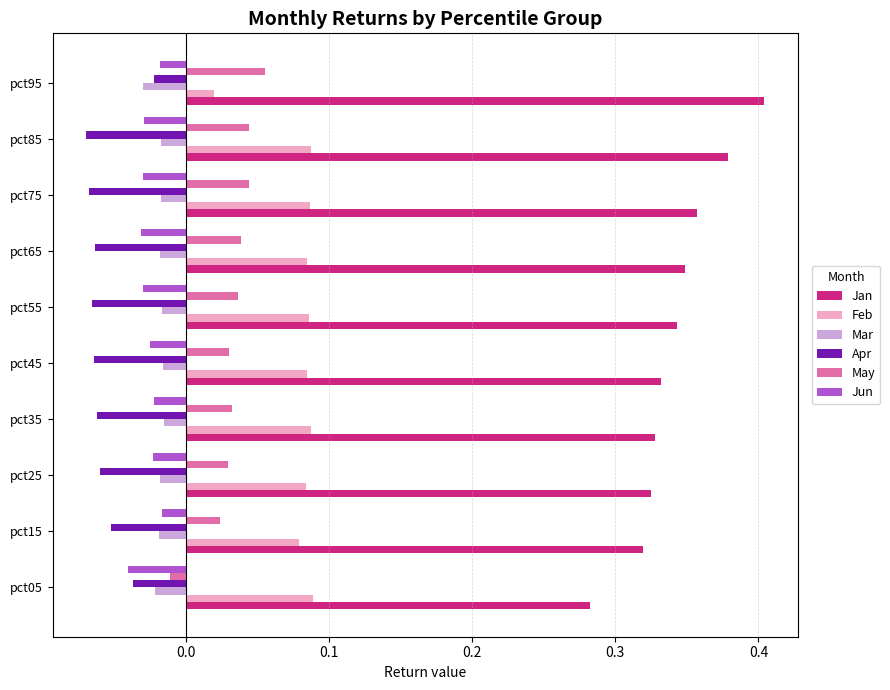

Which series has the largest total across all categories?

Jan